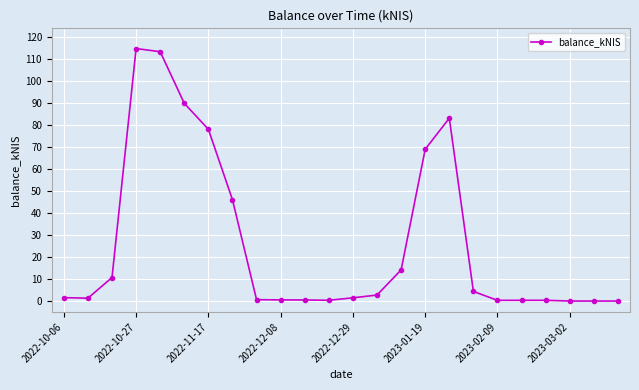

What is the value of the 3rd point from the left?

10.7